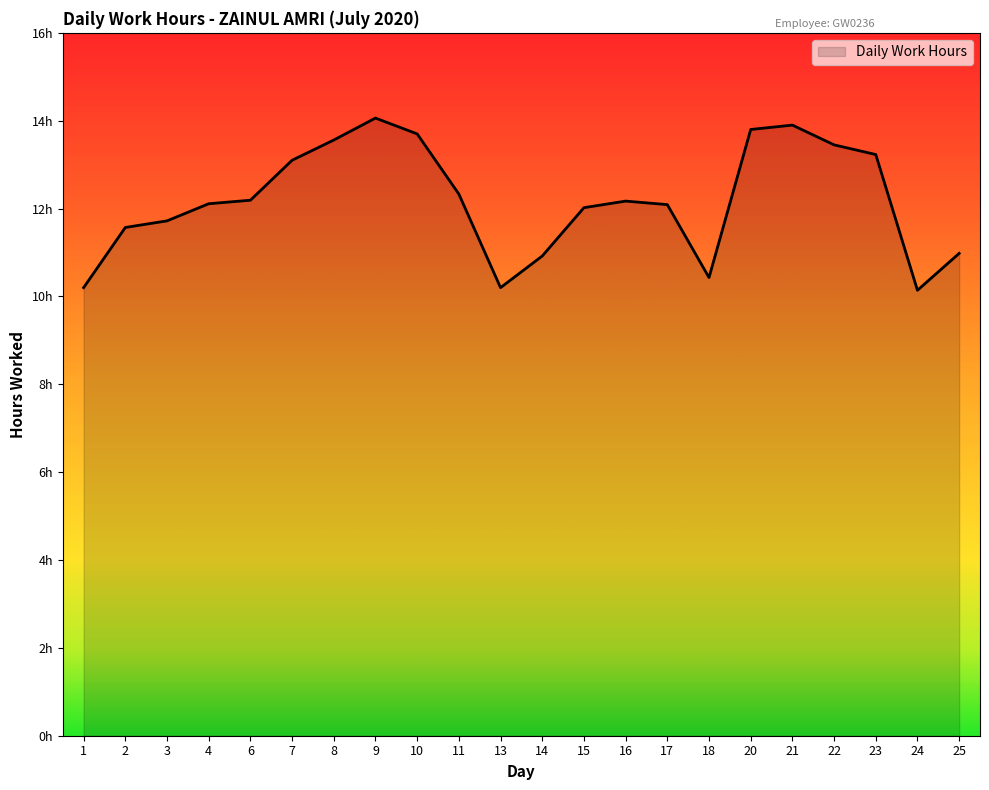

True or false: the data has more than 0 interior local peaks.

True